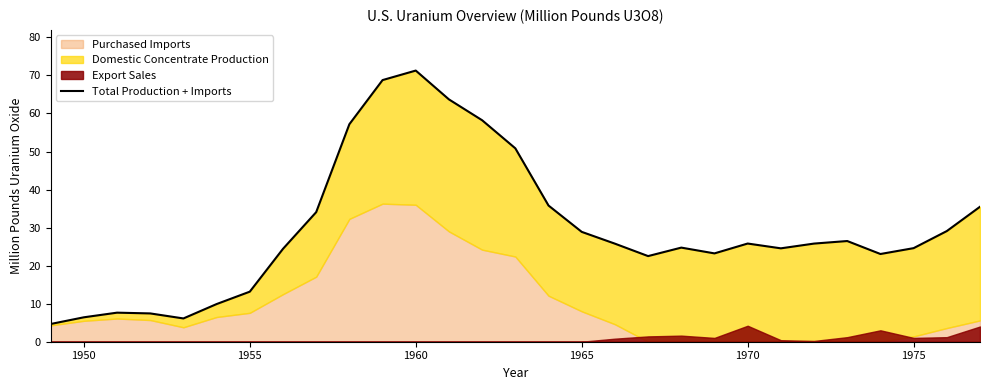

What is the maximum value shown in the chart?

71.3